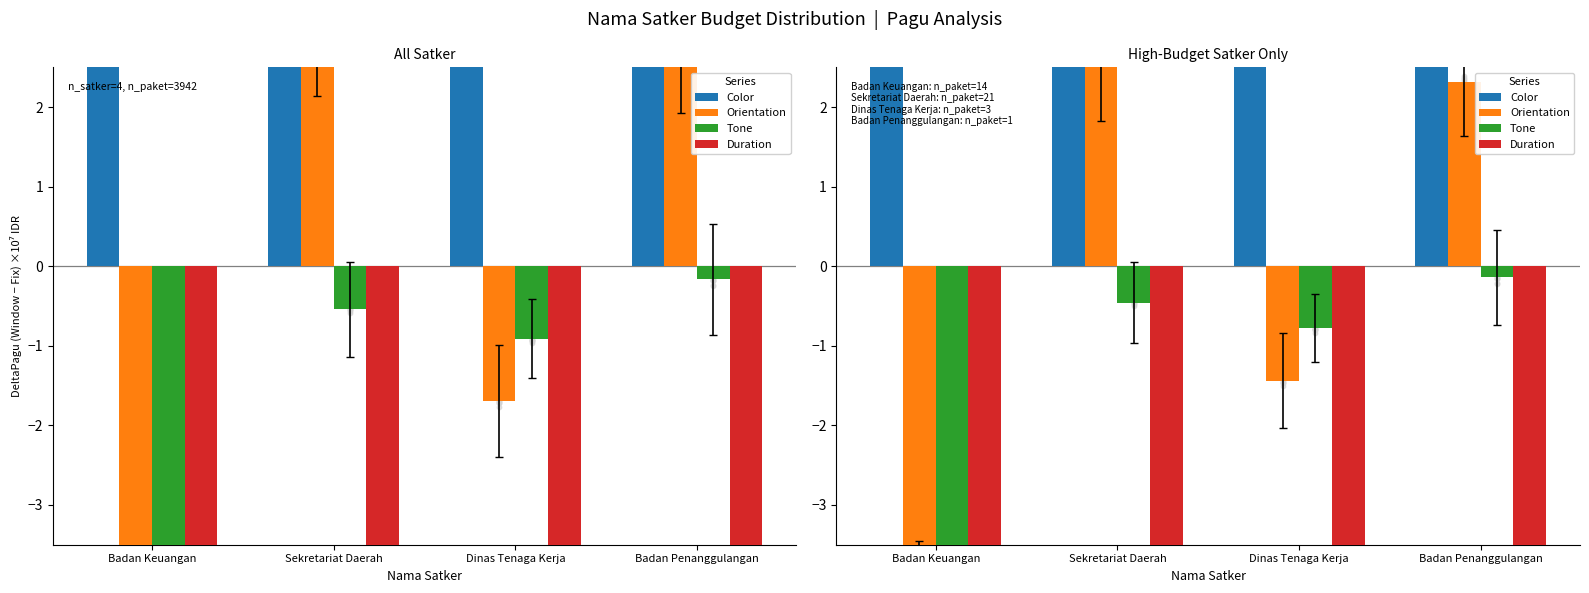

Is the value of Orientation at Badan Keuangan greater than the value of Color at Badan Keuangan?

No